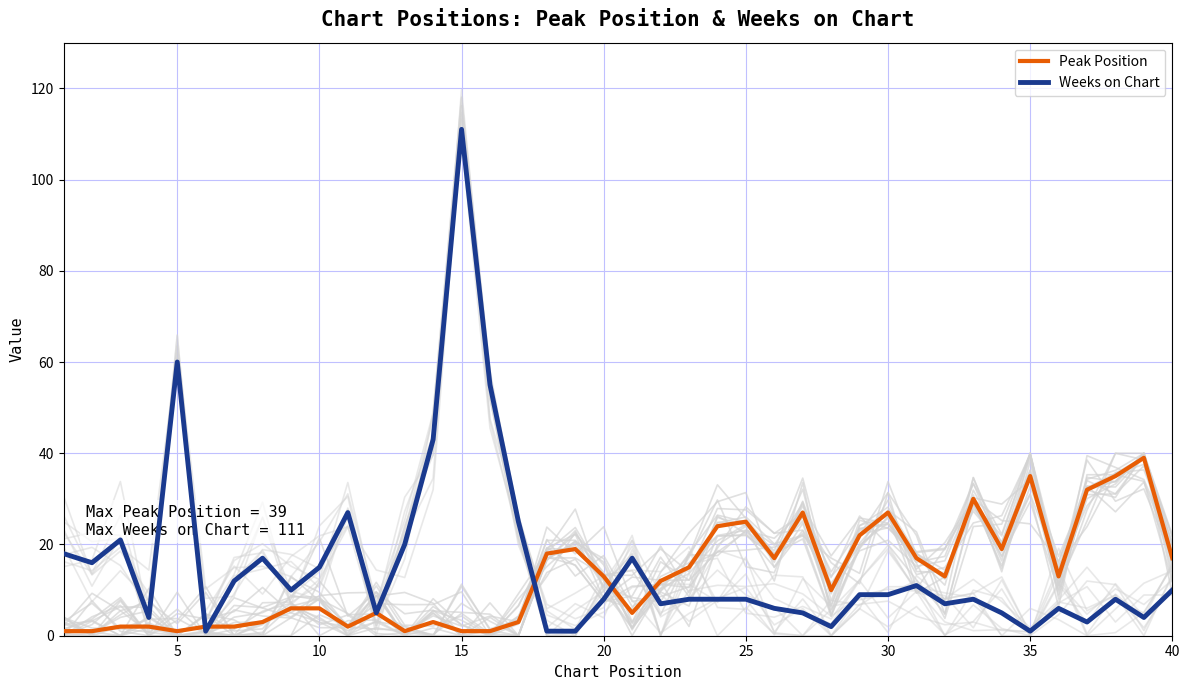

True or false: Weeks on Chart has more than 1 points higher than both neighbors.

True